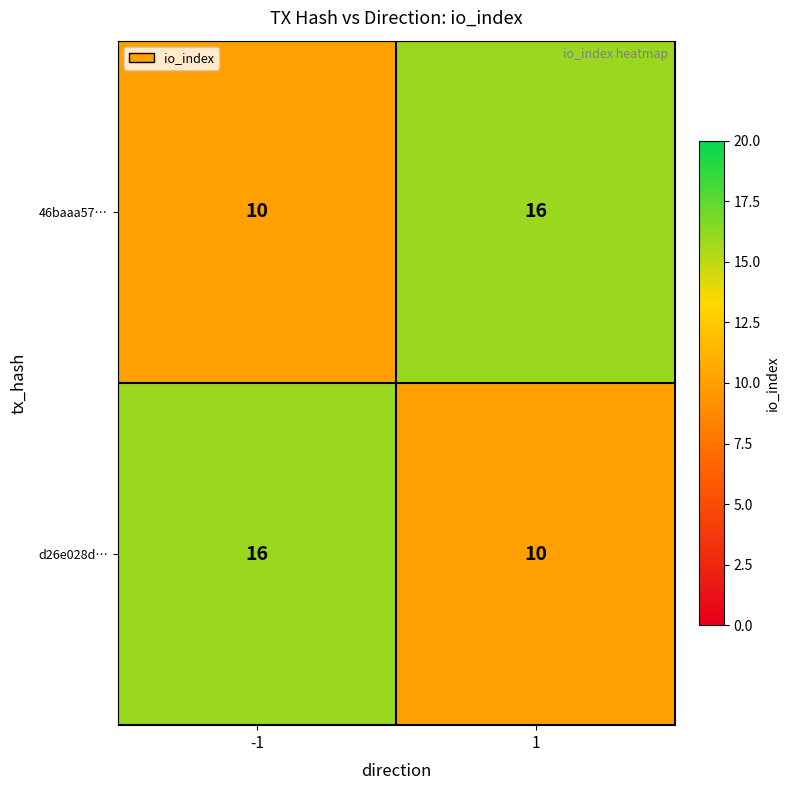

Is it true that d26e028d… equals 14 at 1?

False